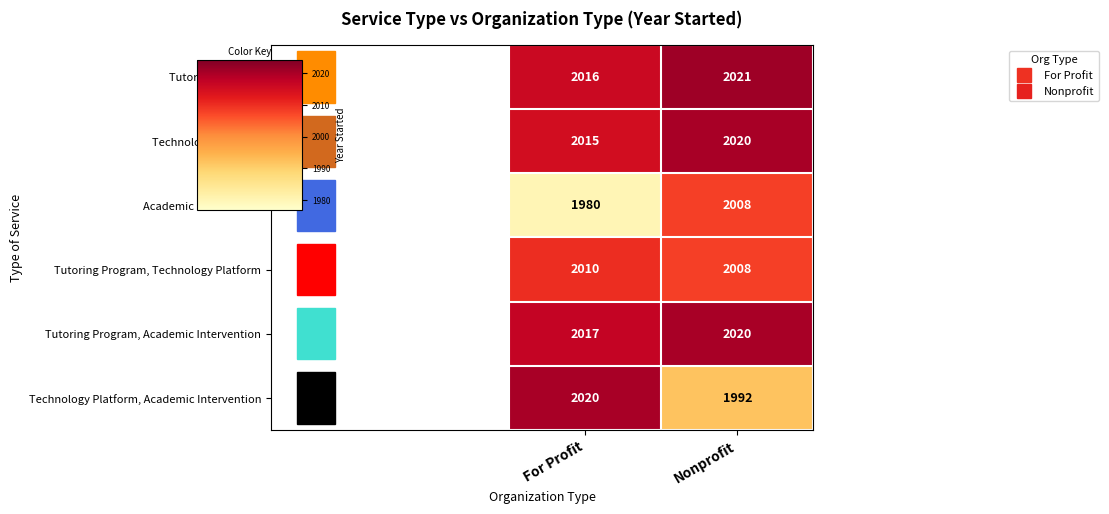

Which category has the lowest value across all series?

For Profit